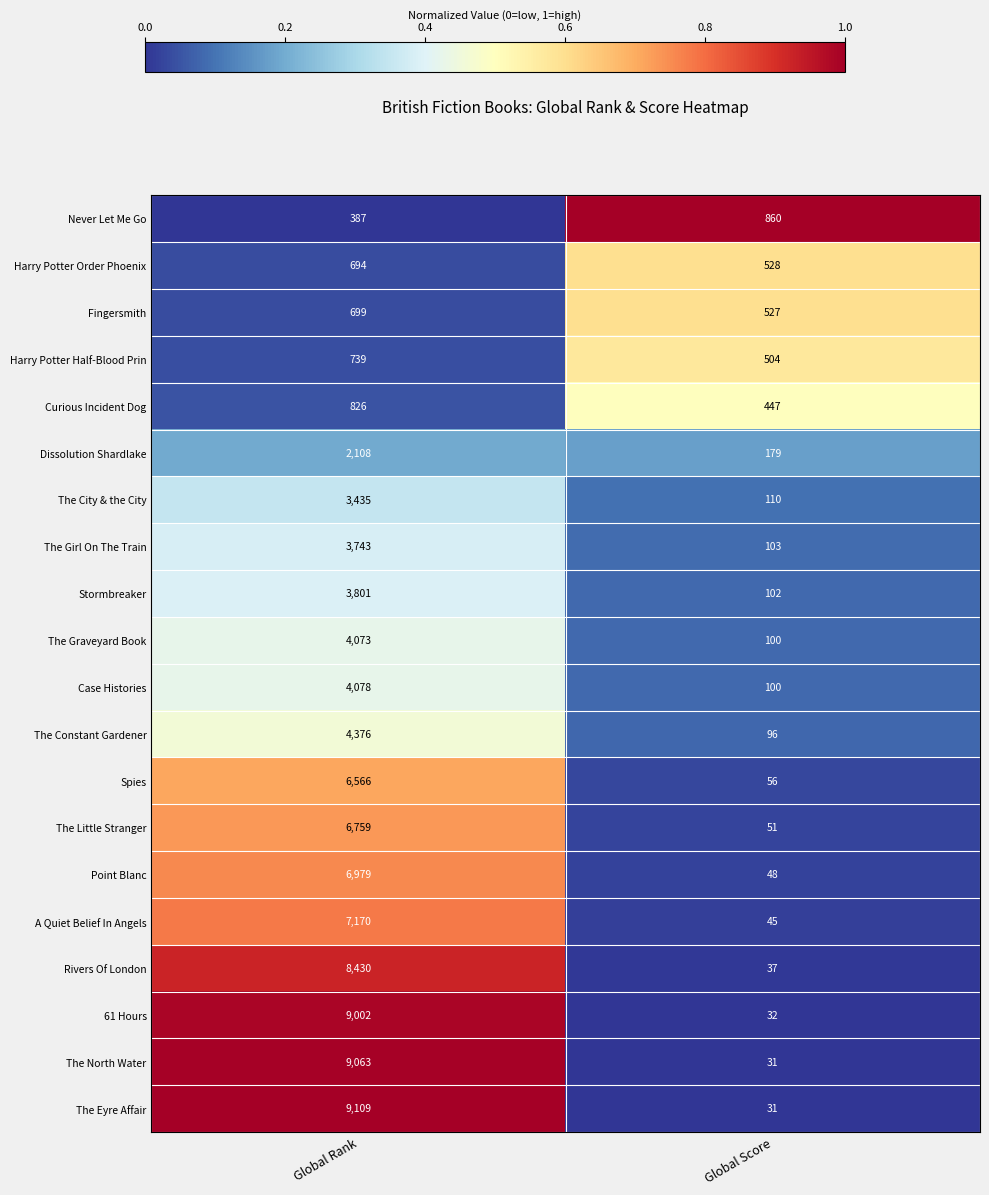

List the series in order of their peak value, lowest first.

Harry Potter Order Phoenix, Fingersmith, Harry Potter Half-Blood Prin, Curious Incident Dog, Never Let Me Go, Dissolution Shardlake, The City & the City, The Girl On The Train, Stormbreaker, The Graveyard Book, Case Histories, The Constant Gardener, Spies, The Little Stranger, Point Blanc, A Quiet Belief In Angels, Rivers Of London, 61 Hours, The North Water, The Eyre Affair